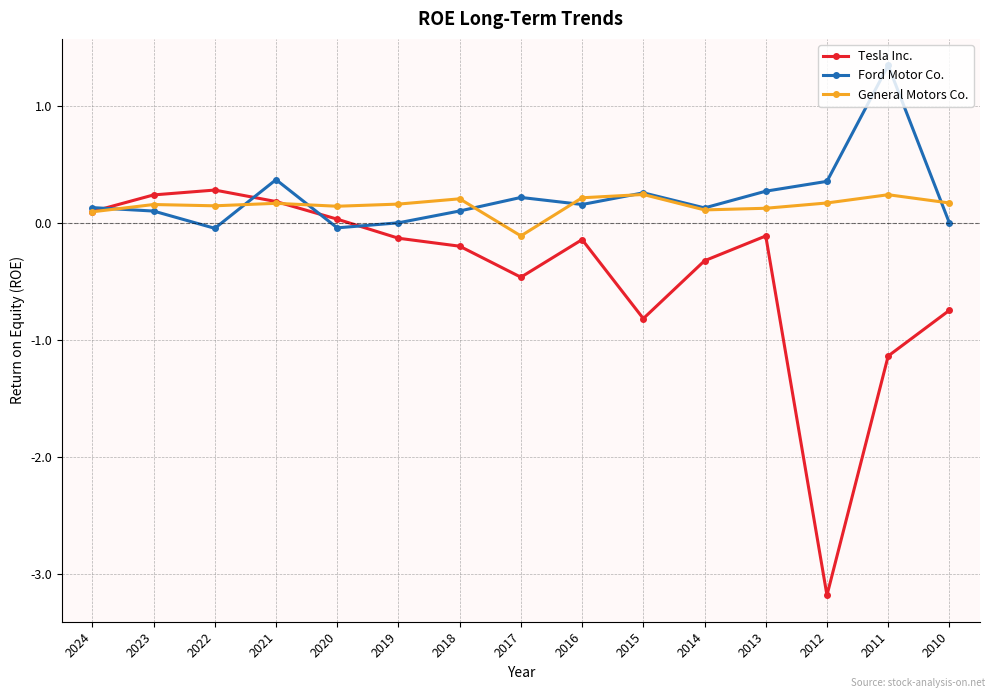

True or false: General Motors Co. has more than 2 interior local peaks.

True